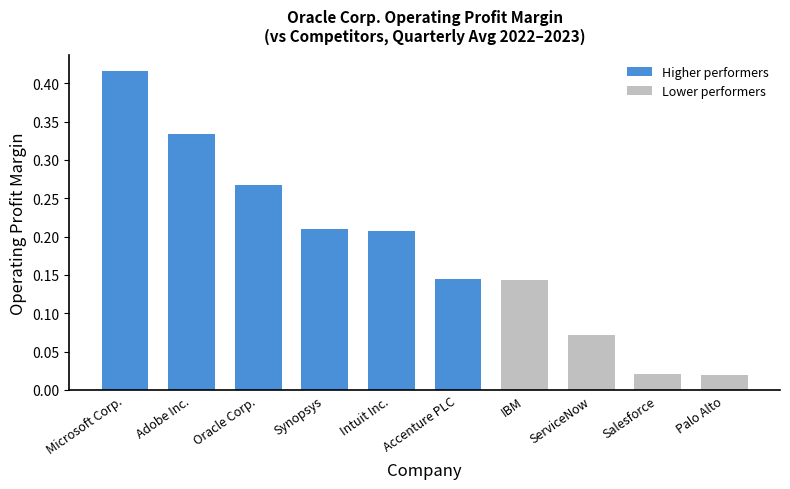

What is the sum of all values?

1.8